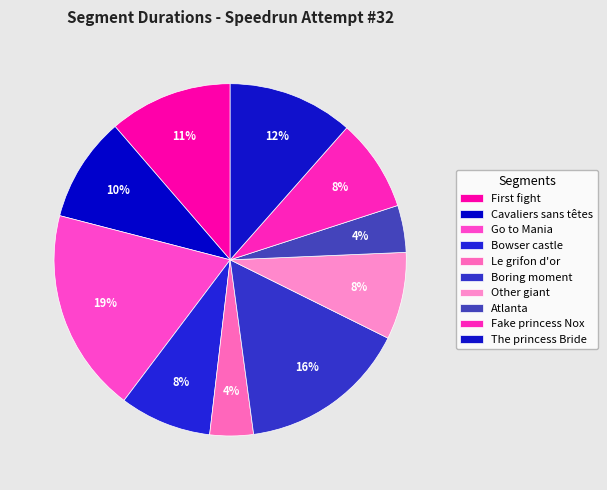

What percentage is the Le grifon d'or slice, to the nearest percent?

4%